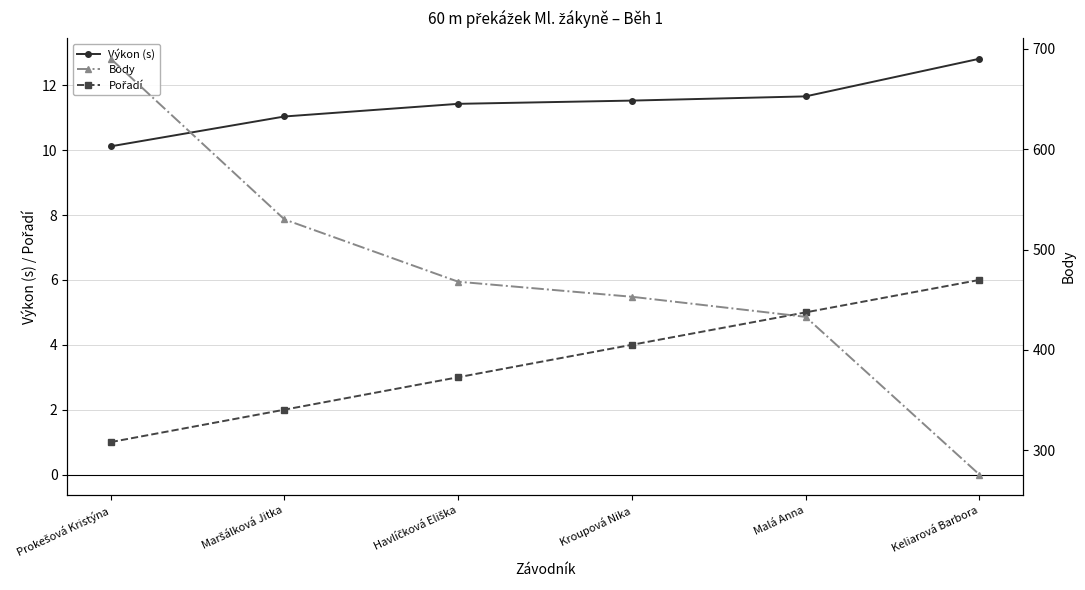

What is the spread (max minus min) of values at Keliarová Barbora?

270.0